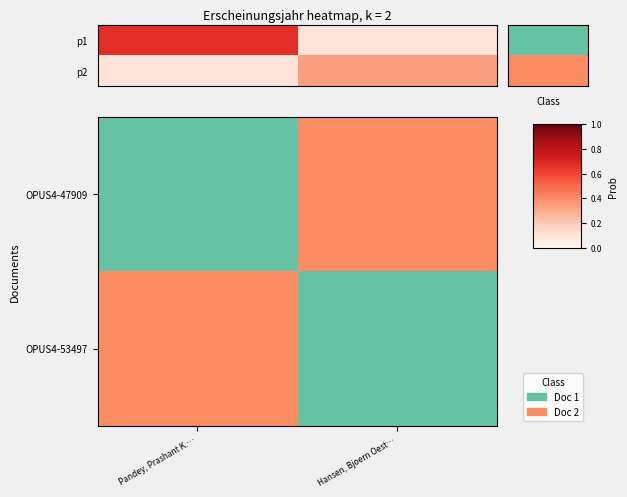

What is the difference between the maximum and minimum values in the row_0 series?

1